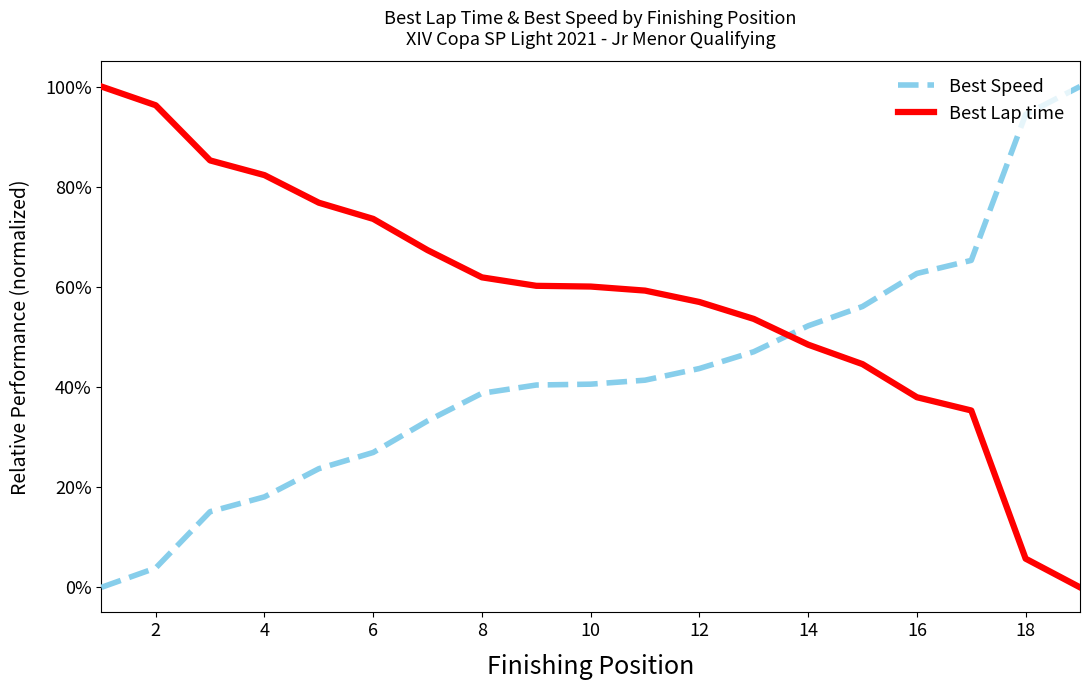

Reading left to right, list all the values displayed in this chart.

Best Speed: 0.0	0.0	0.2	0.2	0.2	0.3	0.3	0.4	0.4	0.4	0.4	0.4	0.5	0.5	0.6	0.6	0.7	0.9	1.0
Best Lap time: 1.0	1.0	0.9	0.8	0.8	0.7	0.7	0.6	0.6	0.6	0.6	0.6	0.5	0.5	0.4	0.4	0.4	0.1	0.0